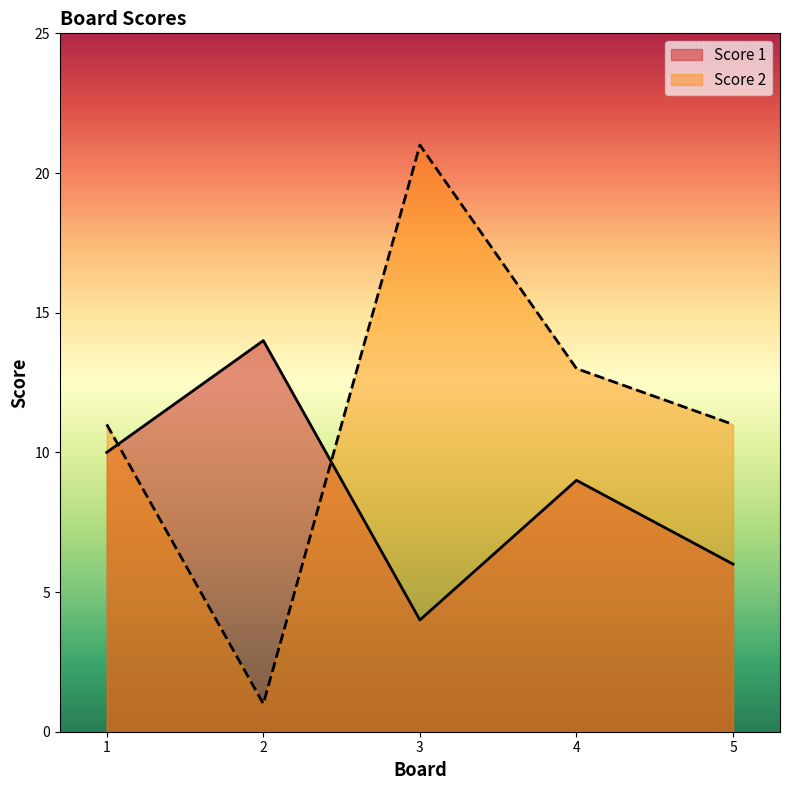

What is the total value across all series at 5?

17